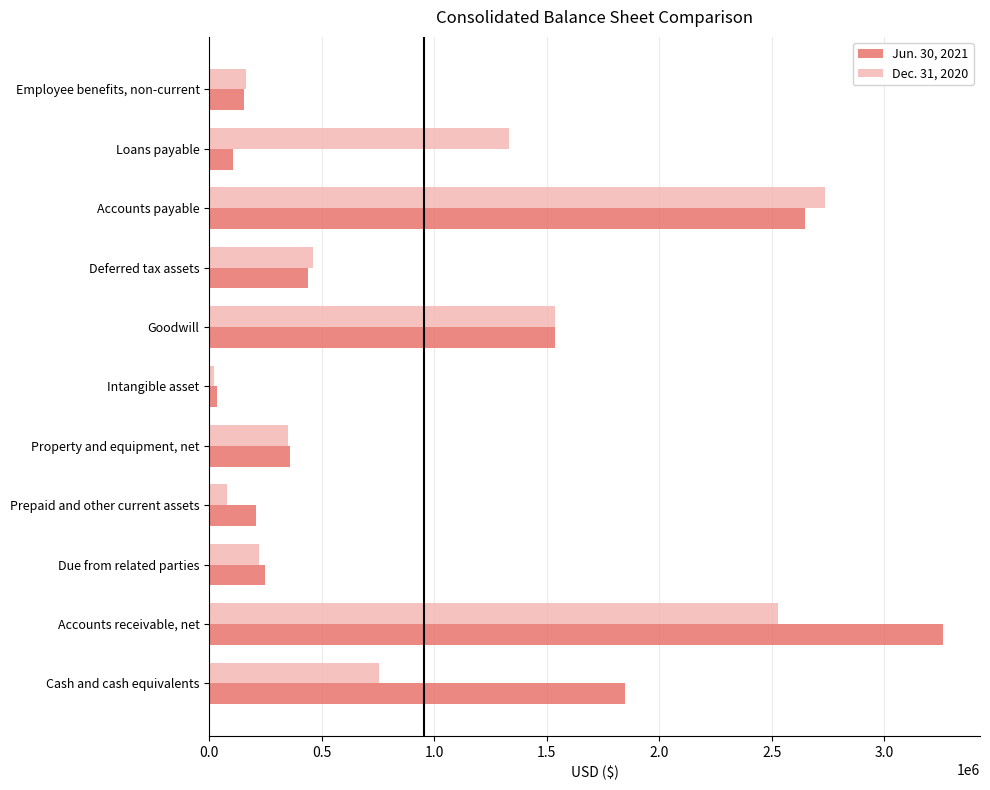

Is the value of Jun. 30, 2021 at Intangible asset greater than the value of Dec. 31, 2020 at Goodwill?

No